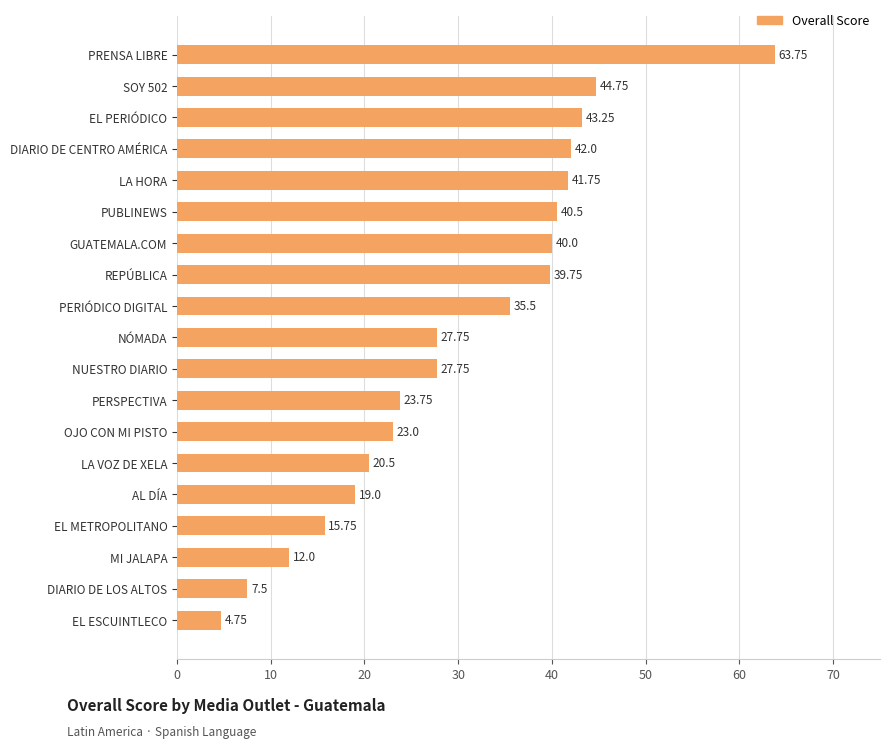

What is the sum of all values?

573.0